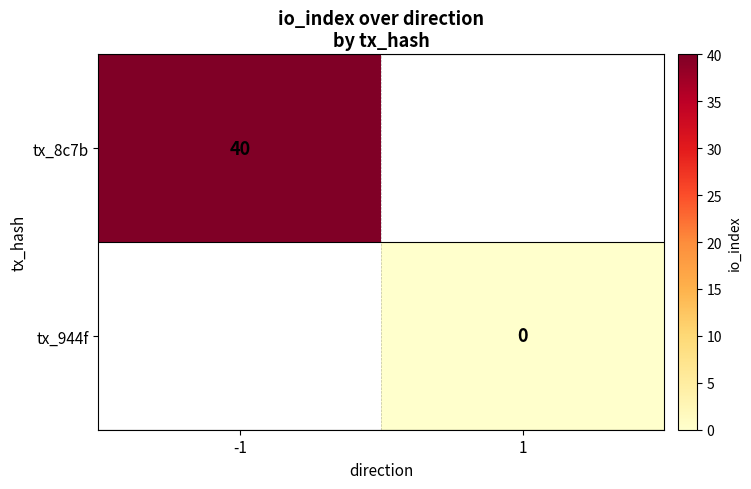

The value of tx_8c7b at -1 is 20. True or false?

False